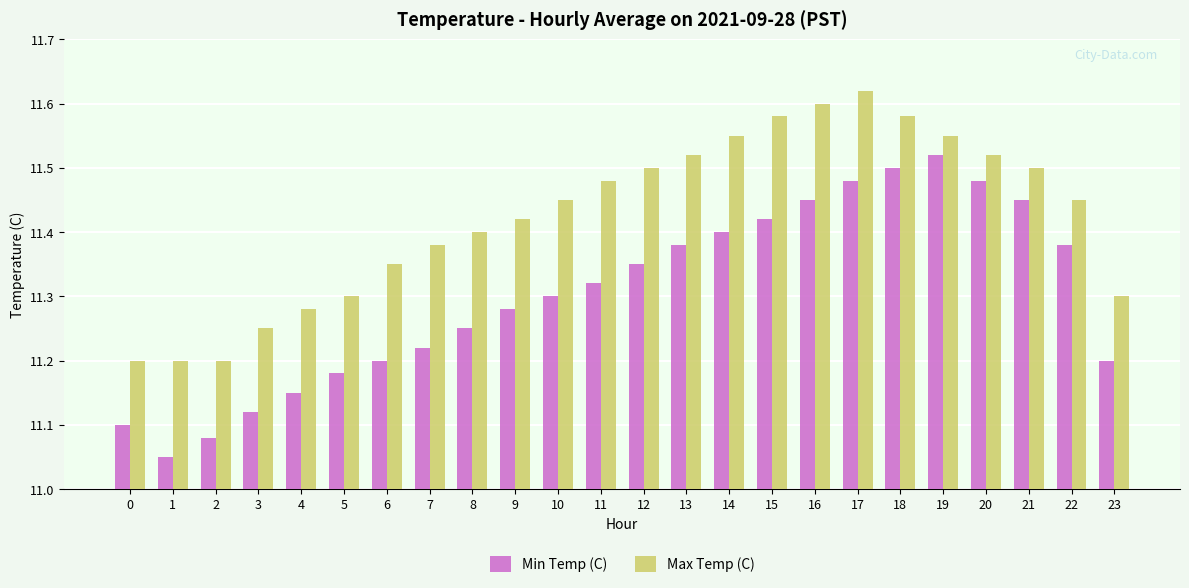

What is the sum of all Min Temp (C) values?

271.3